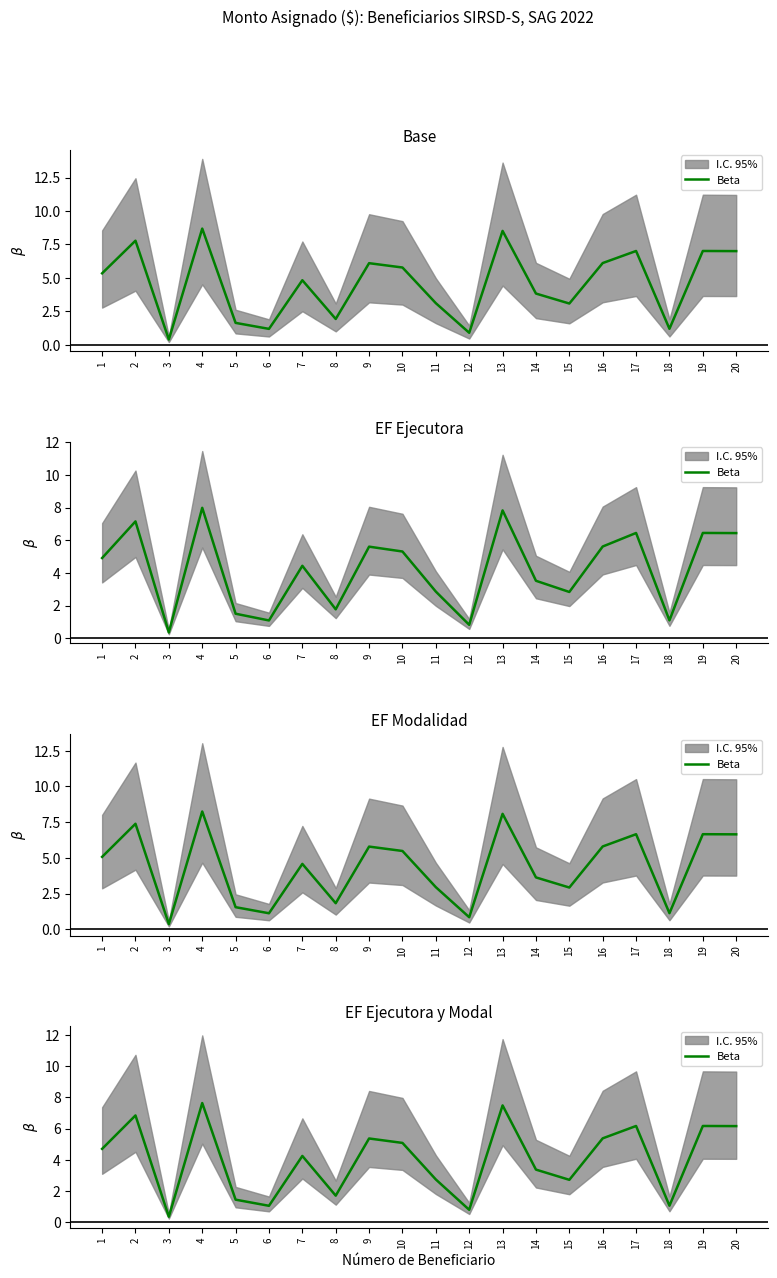

List the labels in order of value, smallest first.

3, 12, 6, 18, 5, 8, 15, 11, 14, 7, 1, 10, 9, 16, 20, 17, 19, 2, 13, 4